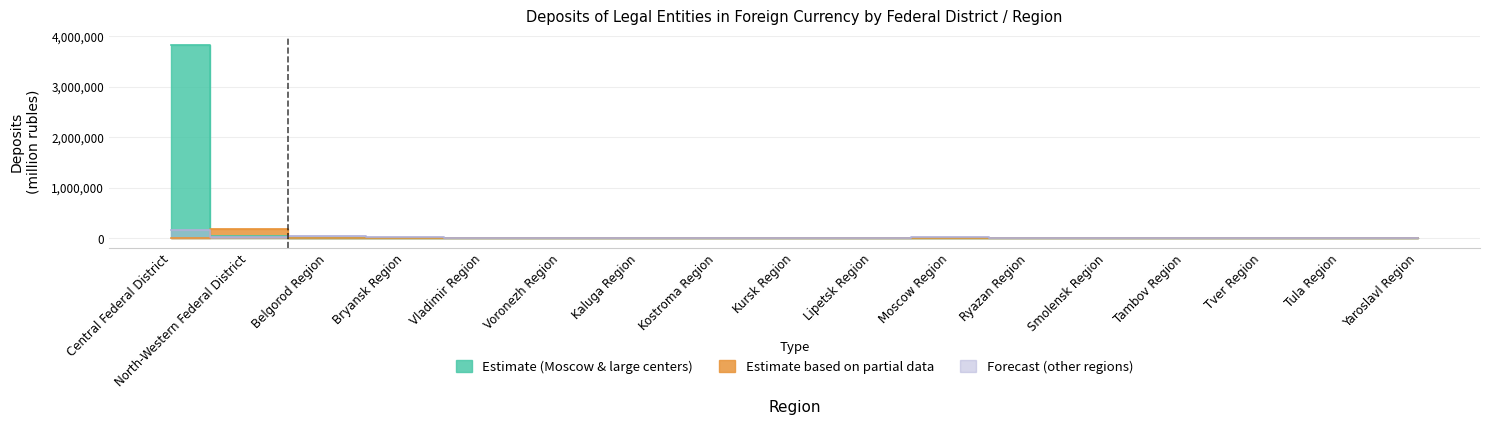

Which category has the lowest value across all series?

Belgorod Region